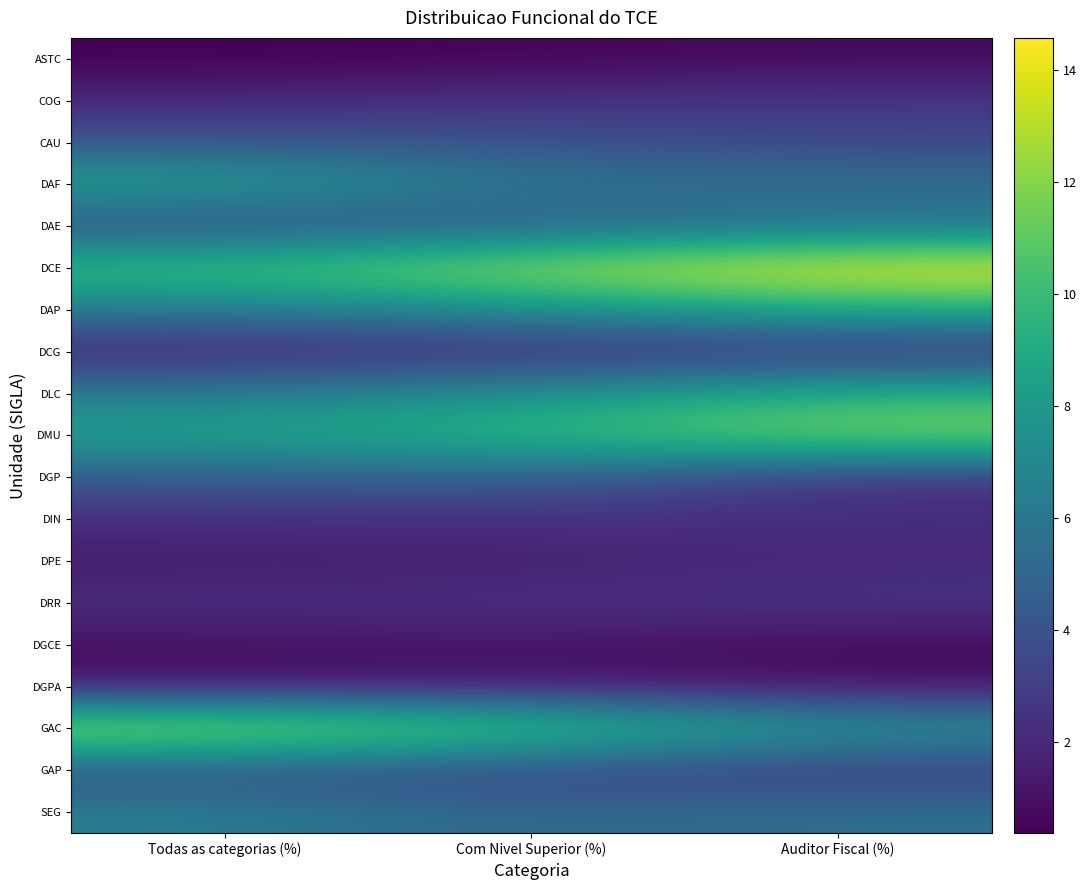

Reading left to right, extract all data points from this chart.

ASTC: Todas as categorias (%)=0.4	Com Nivel Superior (%)=0.5	Auditor Fiscal (%)=0.7
COG: Todas as categorias (%)=1.9	Com Nivel Superior (%)=2.4	Auditor Fiscal (%)=2.6
CAU: Todas as categorias (%)=4.0	Com Nivel Superior (%)=3.9	Auditor Fiscal (%)=3.3
DAF: Todas as categorias (%)=8.8	Com Nivel Superior (%)=5.8	Auditor Fiscal (%)=5.6
DAE: Todas as categorias (%)=3.5	Com Nivel Superior (%)=4.4	Auditor Fiscal (%)=5.6
DCE: Todas as categorias (%)=10.4	Com Nivel Superior (%)=12.9	Auditor Fiscal (%)=14.6
DAP: Todas as categorias (%)=6.3	Com Nivel Superior (%)=7.3	Auditor Fiscal (%)=9.3
DCG: Todas as categorias (%)=1.5	Com Nivel Superior (%)=1.9	Auditor Fiscal (%)=2.0
DLC: Todas as categorias (%)=6.3	Com Nivel Superior (%)=7.5	Auditor Fiscal (%)=9.6
DMU: Todas as categorias (%)=8.6	Com Nivel Superior (%)=10.0	Auditor Fiscal (%)=12.3
DGP: Todas as categorias (%)=4.4	Com Nivel Superior (%)=4.9	Auditor Fiscal (%)=2.3
DIN: Todas as categorias (%)=2.3	Com Nivel Superior (%)=2.4	Auditor Fiscal (%)=2.3
DPE: Todas as categorias (%)=1.3	Com Nivel Superior (%)=1.5	Auditor Fiscal (%)=2.0
DRR: Todas as categorias (%)=2.3	Com Nivel Superior (%)=2.4	Auditor Fiscal (%)=2.6
DGCE: Todas as categorias (%)=1.0	Com Nivel Superior (%)=1.2	Auditor Fiscal (%)=0.7
DGPA: Todas as categorias (%)=1.0	Com Nivel Superior (%)=1.2	Auditor Fiscal (%)=1.0
GAC: Todas as categorias (%)=13.6	Com Nivel Superior (%)=11.4	Auditor Fiscal (%)=7.9
GAP: Todas as categorias (%)=3.6	Com Nivel Superior (%)=3.2	Auditor Fiscal (%)=2.6
SEG: Todas as categorias (%)=6.5	Com Nivel Superior (%)=4.9	Auditor Fiscal (%)=5.6